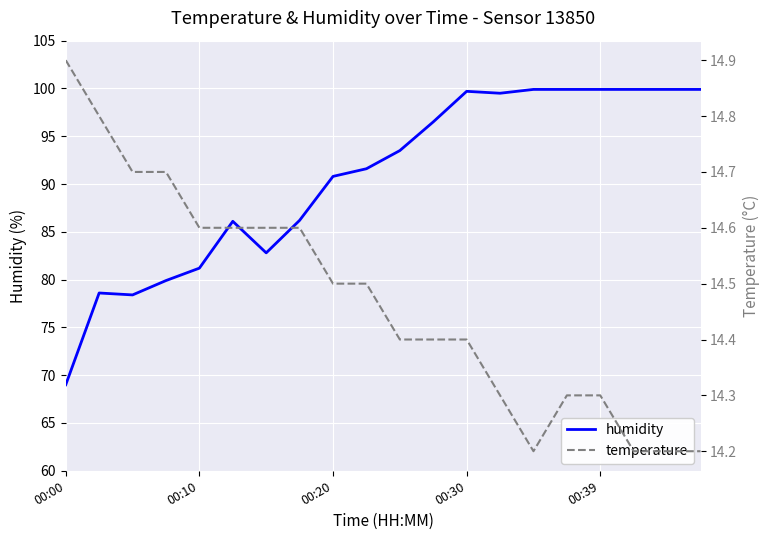

True or false: humidity has a value of 144.6 at 00:10.

False